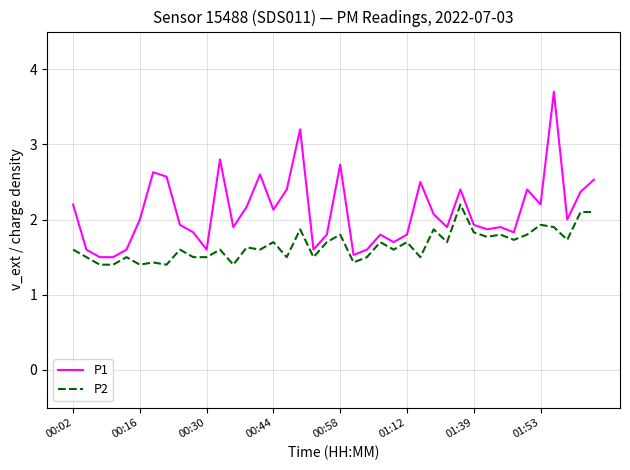

What is the difference between the maximum and minimum values in the P1 series?

2.2